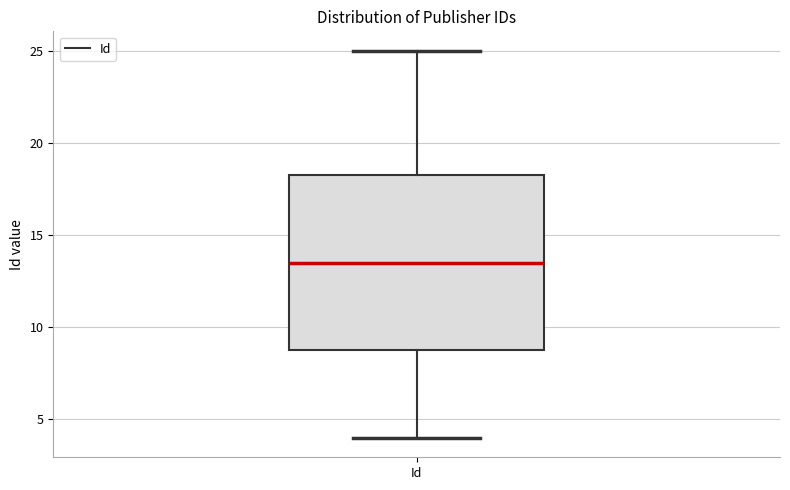

Read this box plot against the y-axis: the position of the median line, the range covered by the box, and the ends of both whiskers. The values are not printed on the chart, so give them approximately, as read against the axis.

median 13.5, box 9.0 to 18.5, whiskers 4.0 to 25.0